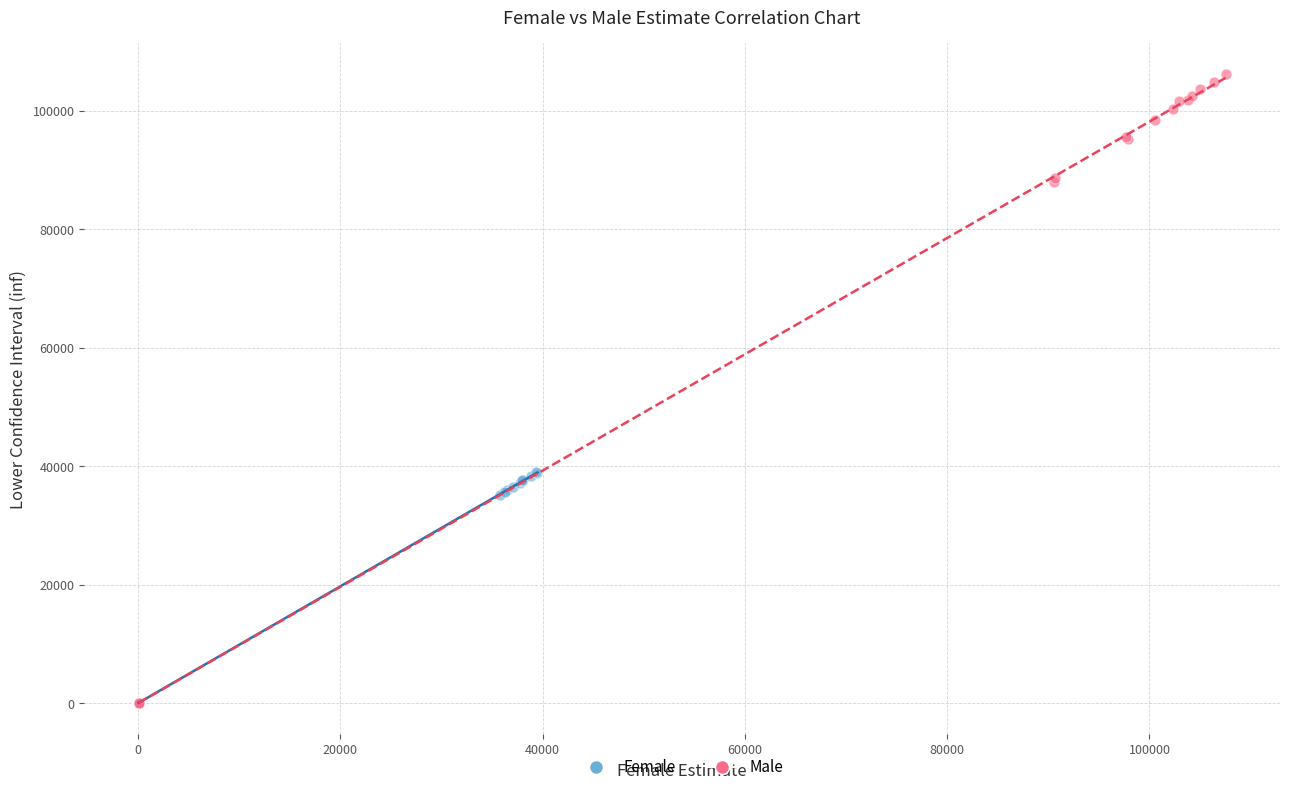

Which series contains the highest Y value?

Male